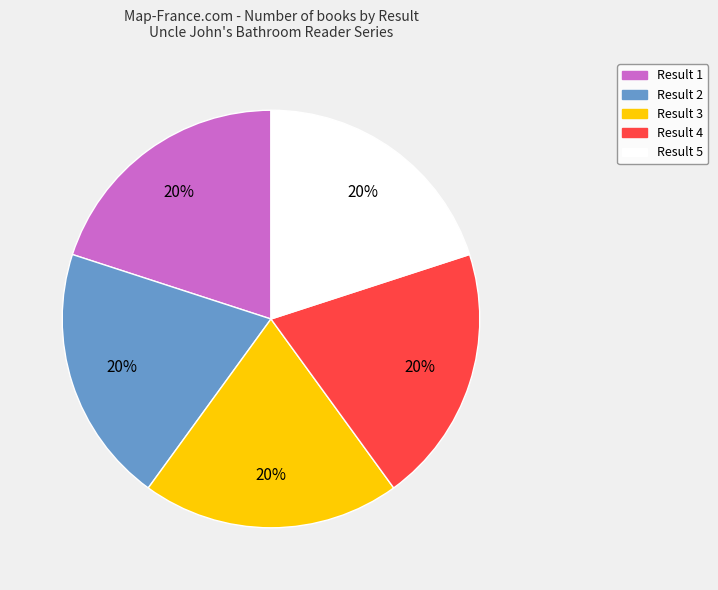

To the nearest percent, what is the combined percentage of Result 5 and Result 1?

40%